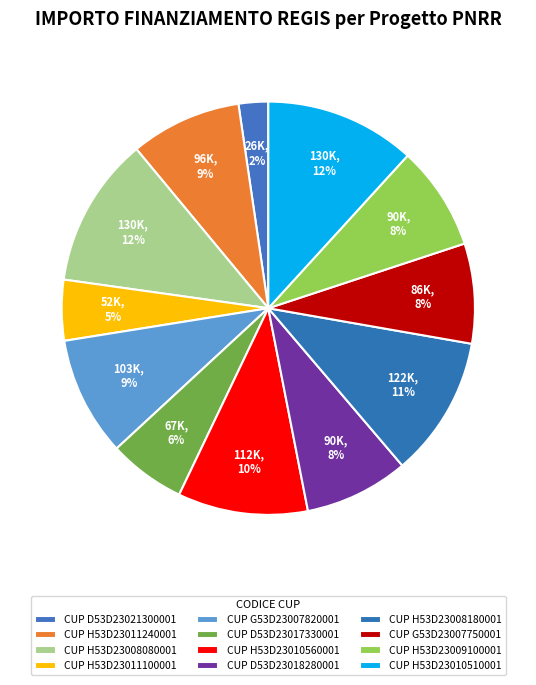

Count the number of slices in the pie.

12